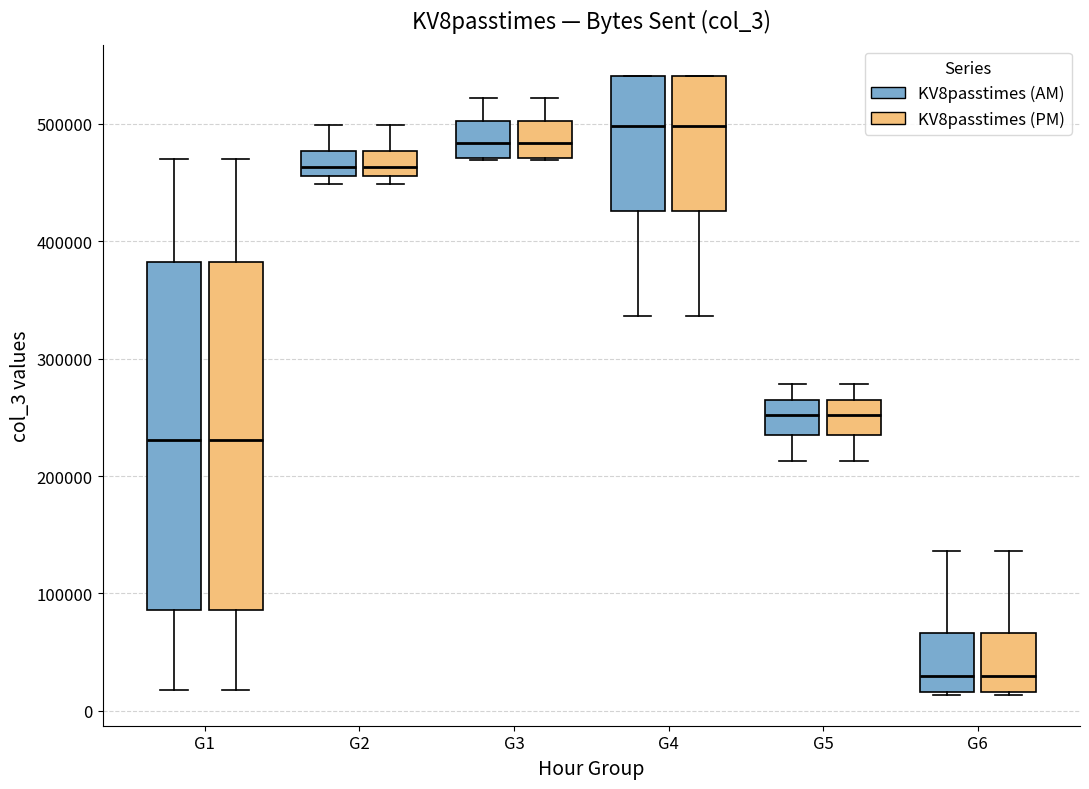

Where is the upper edge of the box for G1 (KV8passtimes (PM)) on the y-axis? The values are not printed on the chart, so give them approximately, as read against the axis.

380000